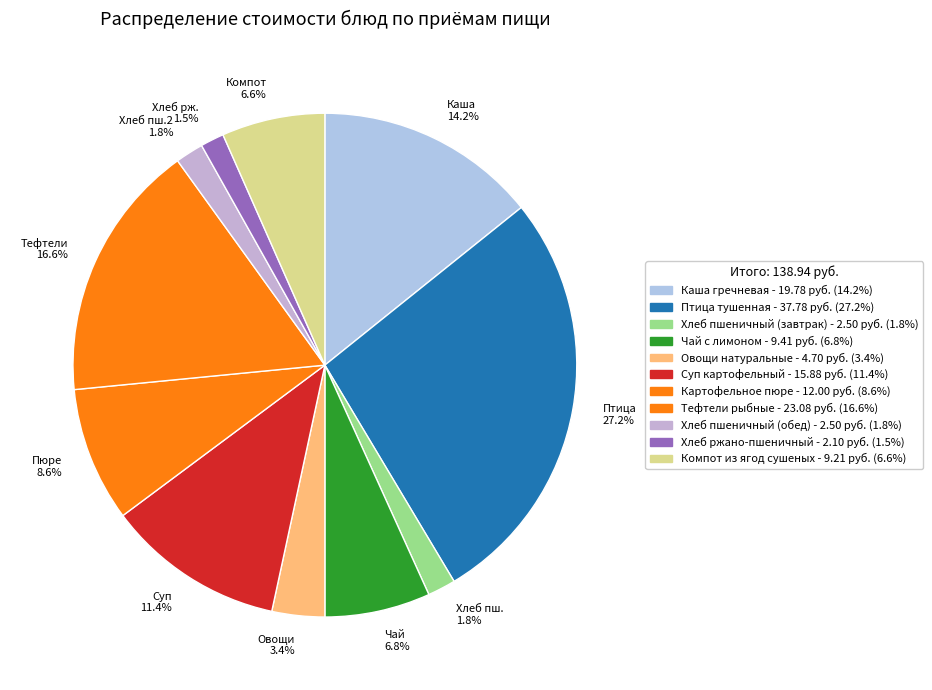

To the nearest percent, what is the difference between the largest and smallest slice percentages?

26%